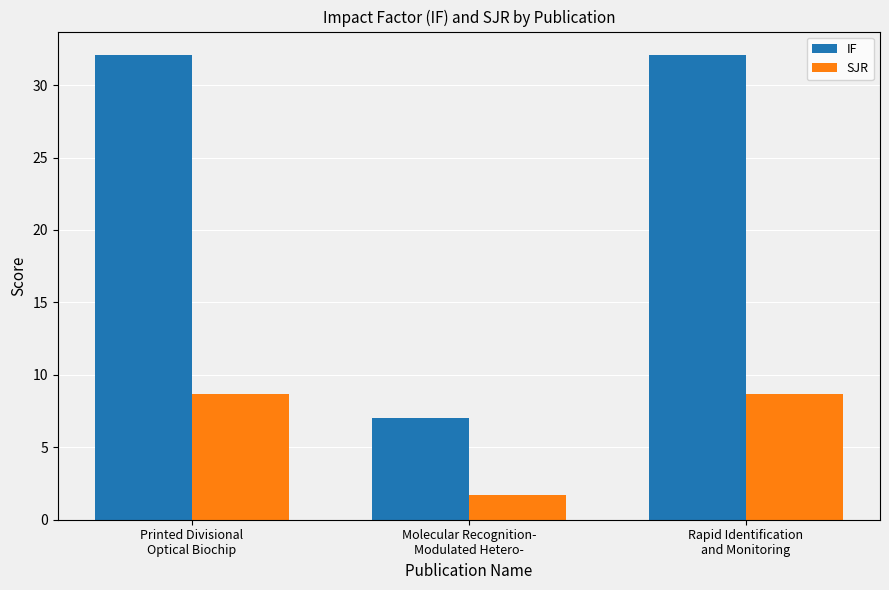

What value does the SJR series have at Printed Divisional
Optical Biochip?

8.7